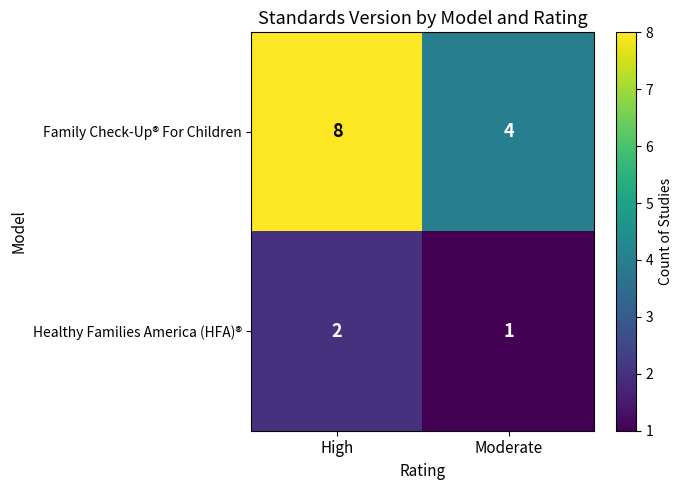

Reading left to right, transcribe all the data shown in this chart.

Family Check-Up® For Children: High=8	Moderate=4
Healthy Families America (HFA)®: High=2	Moderate=1